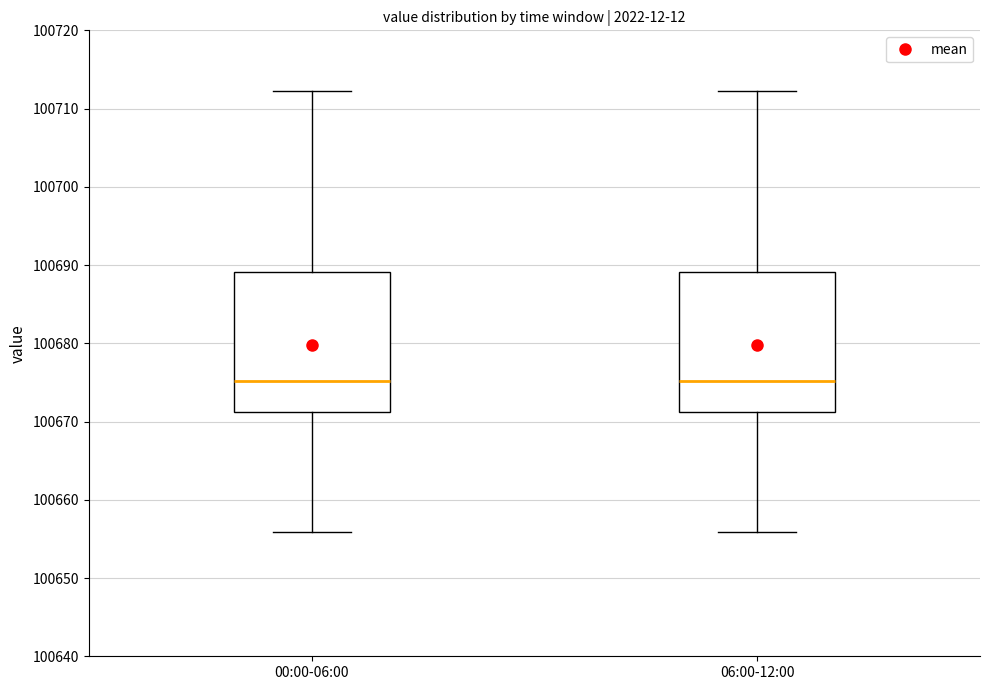

Reading left to right, transcribe this box plot: for each box, give where its median line is, the range the box spans, and where its two whiskers end, as read against the y-axis. The values are not printed on the chart, so give them approximately, as read against the axis.

00:00-06:00: median 100675, box 100671 to 100689, whiskers 100656 to 100712
06:00-12:00: median 100675, box 100671 to 100689, whiskers 100656 to 100712